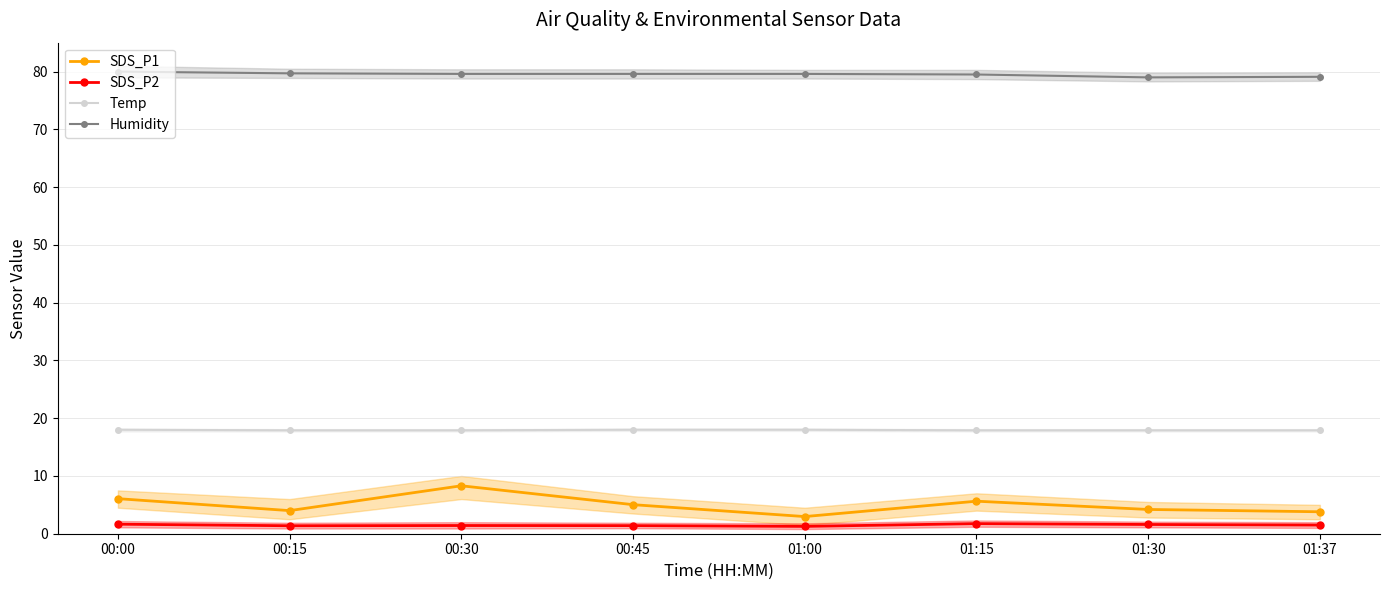

How many Temp values are between 17 and 18?

8